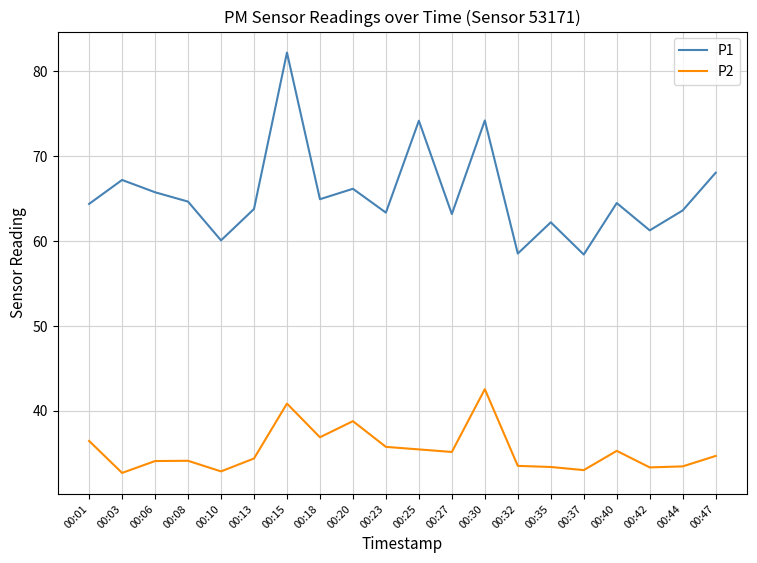

What is the spread (max minus min) of values at 00:32?

25.0